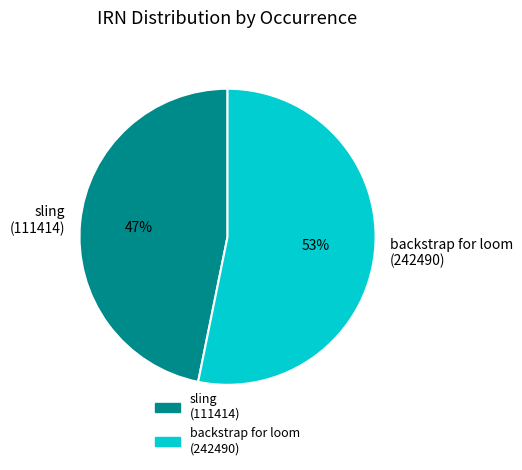

Is the sum of backstrap for loom (242490) and sling (111414) greater than half?

Yes